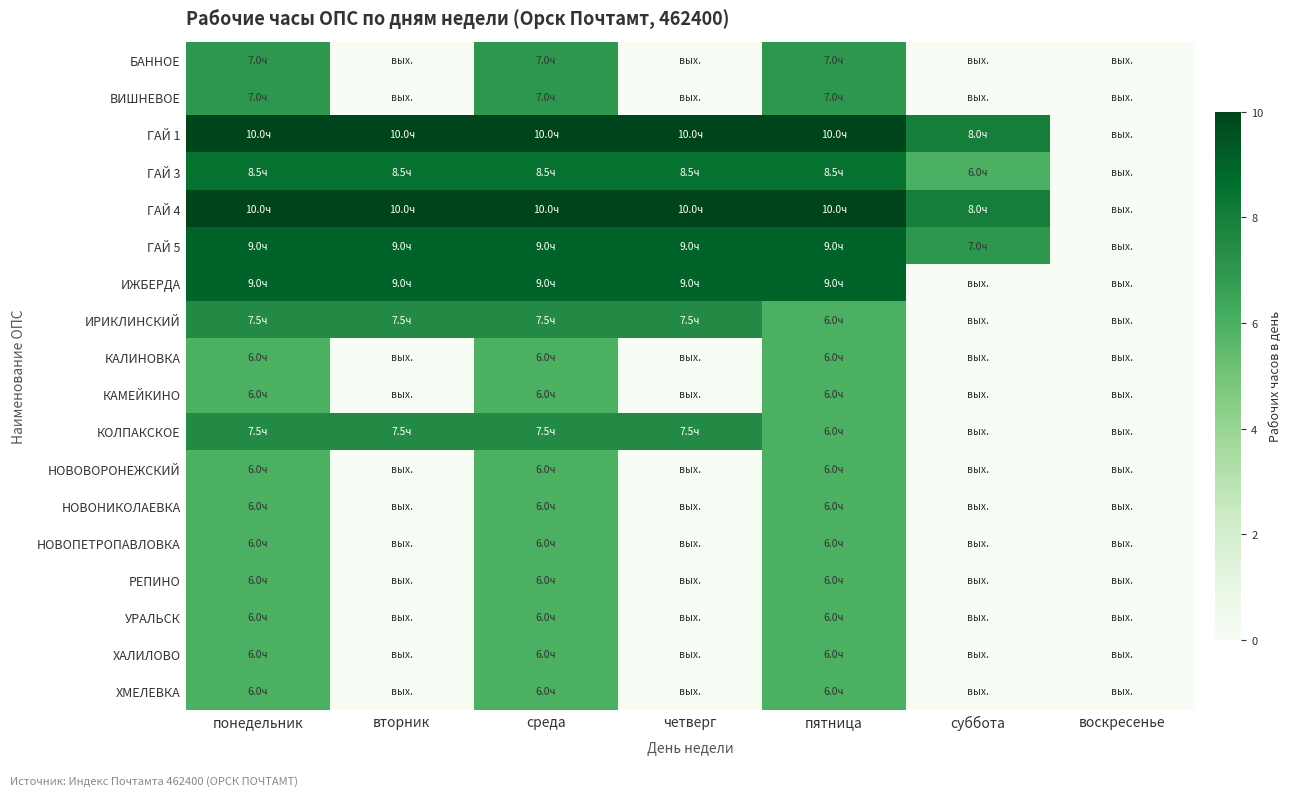

Reading right to left, list all the values displayed in this chart.

БАННОЕ: воскресенье=0.0	суббота=0.0	пятница=7.0	четверг=0.0	среда=7.0	вторник=0.0	понедельник=7.0
ВИШНЕВОЕ: воскресенье=0.0	суббота=0.0	пятница=7.0	четверг=0.0	среда=7.0	вторник=0.0	понедельник=7.0
ГАЙ 1: воскресенье=0.0	суббота=8.0	пятница=10.0	четверг=10.0	среда=10.0	вторник=10.0	понедельник=10.0
ГАЙ 3: воскресенье=0.0	суббота=6.0	пятница=8.5	четверг=8.5	среда=8.5	вторник=8.5	понедельник=8.5
ГАЙ 4: воскресенье=0.0	суббота=8.0	пятница=10.0	четверг=10.0	среда=10.0	вторник=10.0	понедельник=10.0
ГАЙ 5: воскресенье=0.0	суббота=7.0	пятница=9.0	четверг=9.0	среда=9.0	вторник=9.0	понедельник=9.0
ИЖБЕРДА: воскресенье=0.0	суббота=0.0	пятница=9.0	четверг=9.0	среда=9.0	вторник=9.0	понедельник=9.0
ИРИКЛИНСКИЙ: воскресенье=0.0	суббота=0.0	пятница=6.0	четверг=7.5	среда=7.5	вторник=7.5	понедельник=7.5
КАЛИНОВКА: воскресенье=0.0	суббота=0.0	пятница=6.0	четверг=0.0	среда=6.0	вторник=0.0	понедельник=6.0
КАМЕЙКИНО: воскресенье=0.0	суббота=0.0	пятница=6.0	четверг=0.0	среда=6.0	вторник=0.0	понедельник=6.0
КОЛПАКСКОЕ: воскресенье=0.0	суббота=0.0	пятница=6.0	четверг=7.5	среда=7.5	вторник=7.5	понедельник=7.5
НОВОВОРОНЕЖСКИЙ: воскресенье=0.0	суббота=0.0	пятница=6.0	четверг=0.0	среда=6.0	вторник=0.0	понедельник=6.0
НОВОНИКОЛАЕВКА: воскресенье=0.0	суббота=0.0	пятница=6.0	четверг=0.0	среда=6.0	вторник=0.0	понедельник=6.0
НОВОПЕТРОПАВЛОВКА: воскресенье=0.0	суббота=0.0	пятница=6.0	четверг=0.0	среда=6.0	вторник=0.0	понедельник=6.0
РЕПИНО: воскресенье=0.0	суббота=0.0	пятница=6.0	четверг=0.0	среда=6.0	вторник=0.0	понедельник=6.0
УРАЛЬСК: воскресенье=0.0	суббота=0.0	пятница=6.0	четверг=0.0	среда=6.0	вторник=0.0	понедельник=6.0
ХАЛИЛОВО: воскресенье=0.0	суббота=0.0	пятница=6.0	четверг=0.0	среда=6.0	вторник=0.0	понедельник=6.0
ХМЕЛЕВКА: воскресенье=0.0	суббота=0.0	пятница=6.0	четверг=0.0	среда=6.0	вторник=0.0	понедельник=6.0